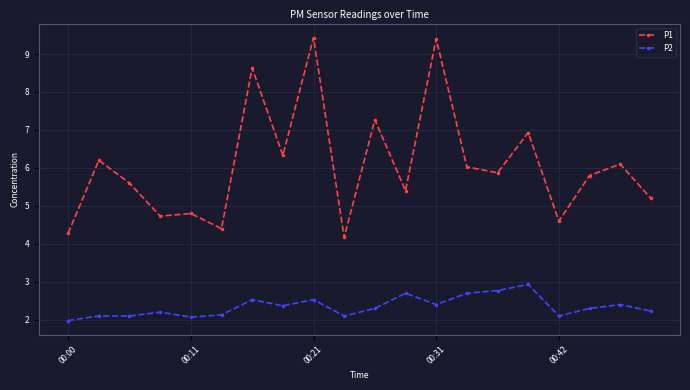

What is the minimum value shown in the chart?

2.0